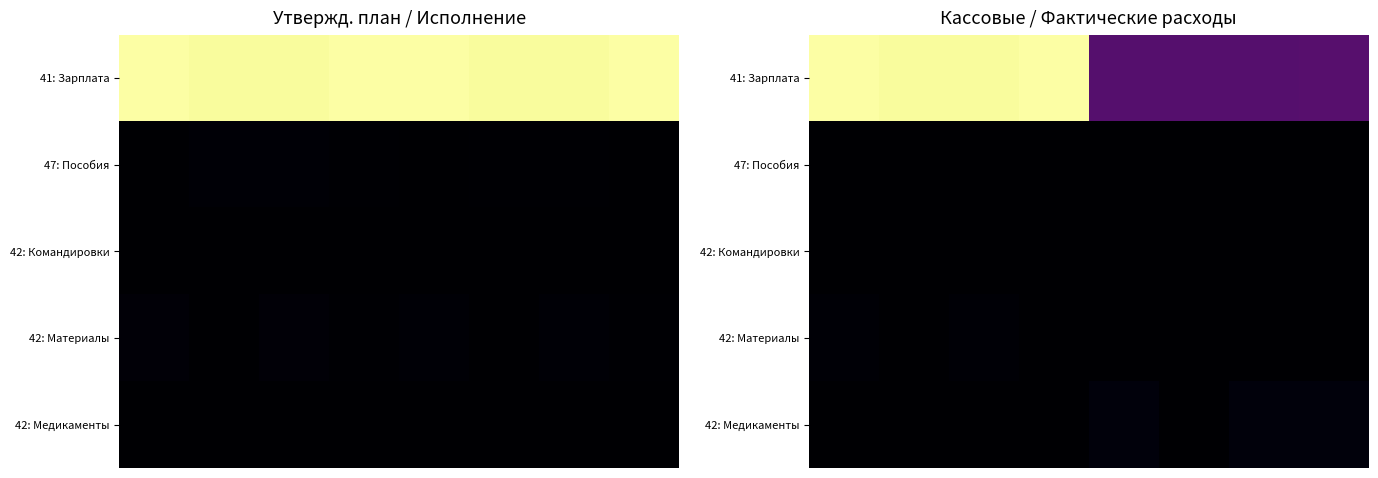

How many distinct data groups are displayed?

5